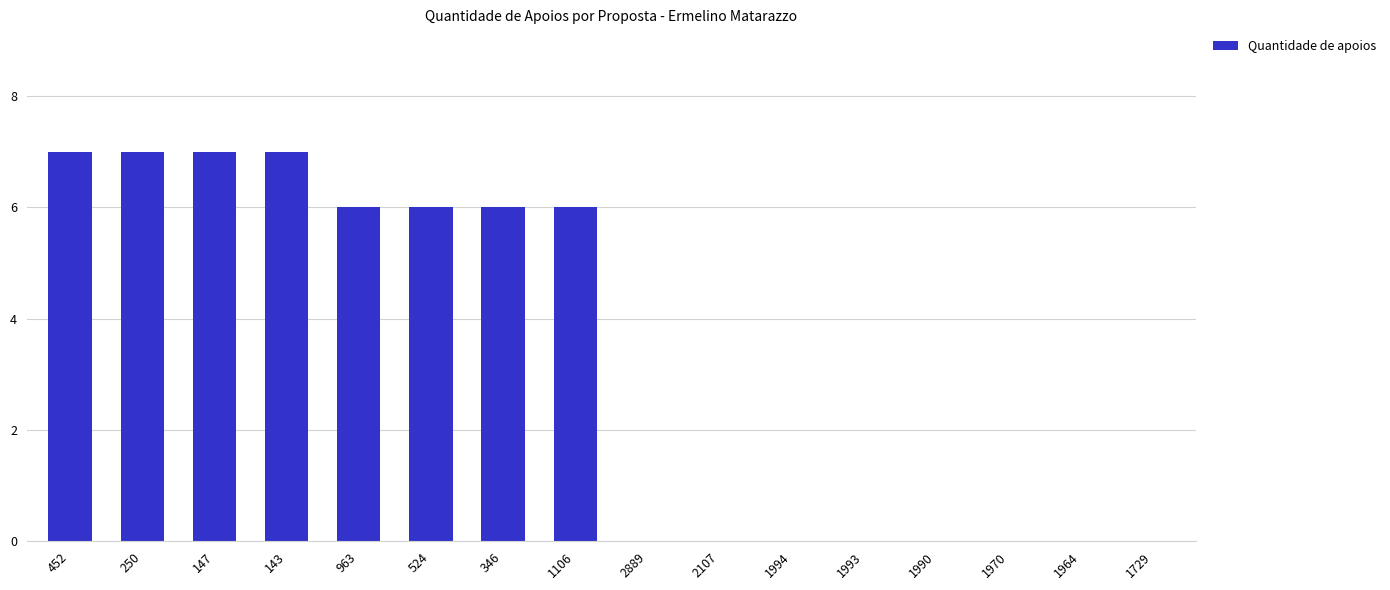

The value at 1729 is 0. True or false?

True